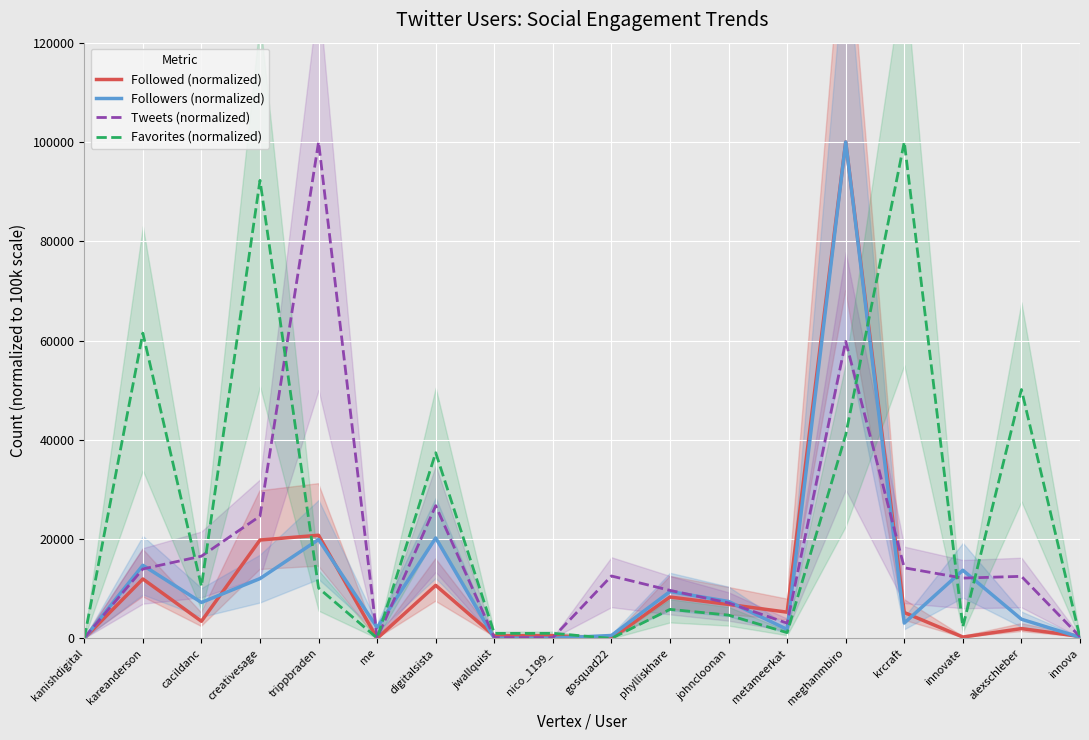

What is the maximum value shown in the chart?

100000.0